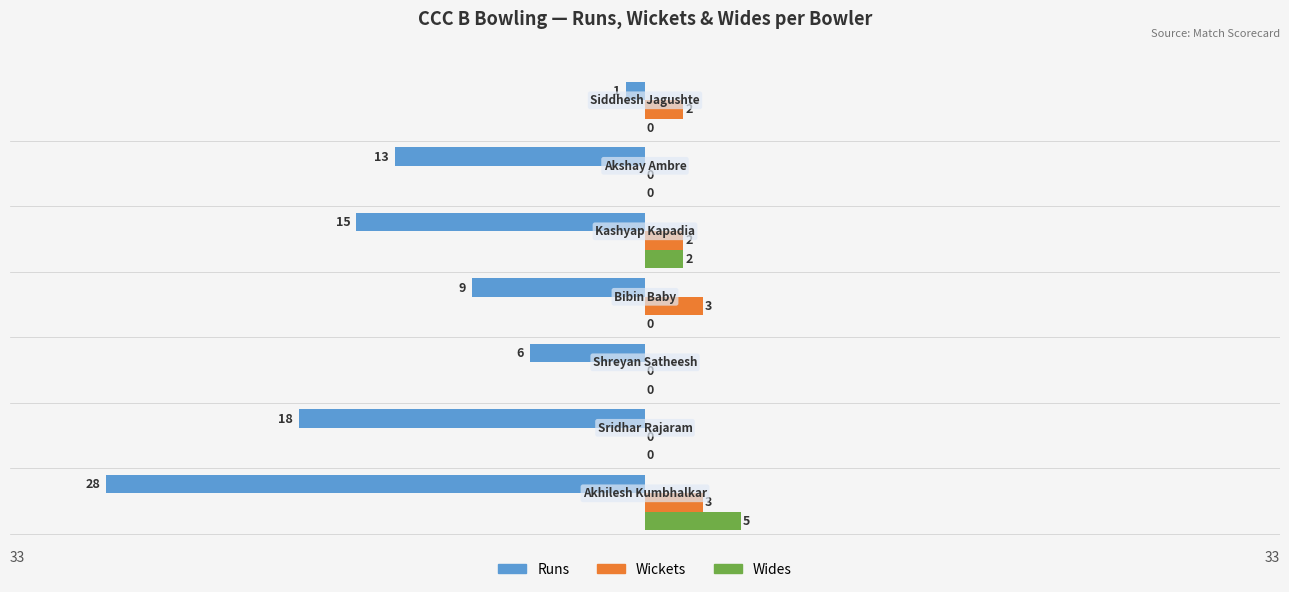

What is the maximum value shown in the chart?

5